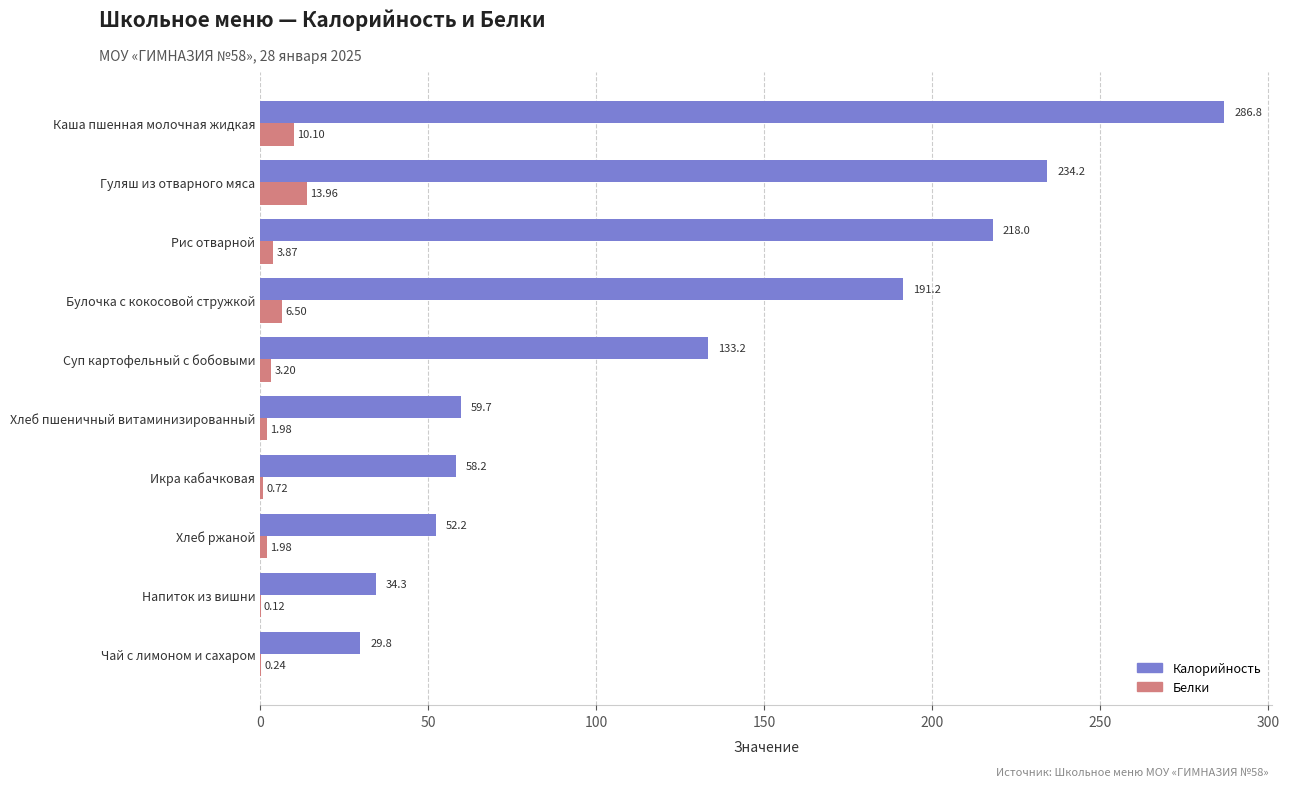

At which label is Белки closest to 7?

Булочка с кокосовой стружкой